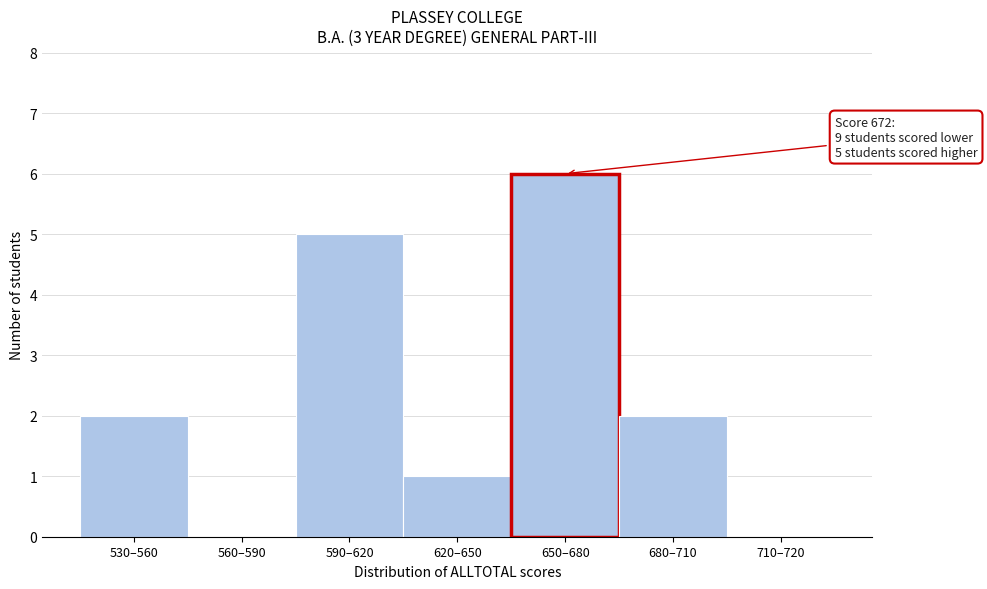

Reading right to left, list all the values displayed in this chart.

710–720=0	680–710=2	650–680=6	620–650=1	590–620=5	560–590=0	530–560=2